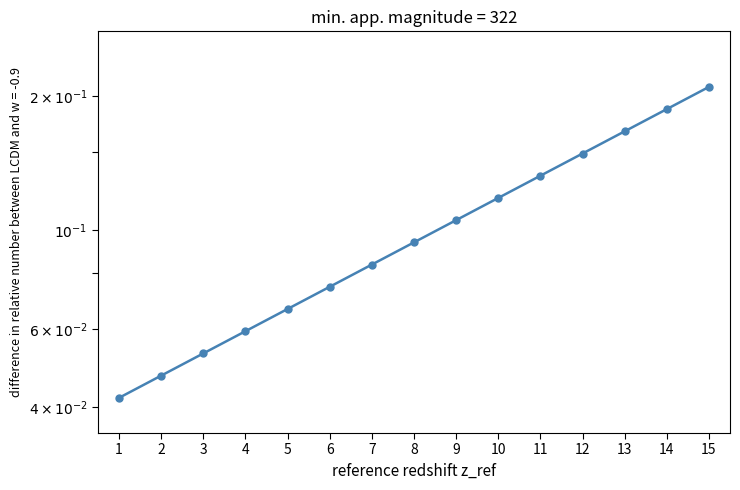

True or false: the data shows 0.0 at 3.

False